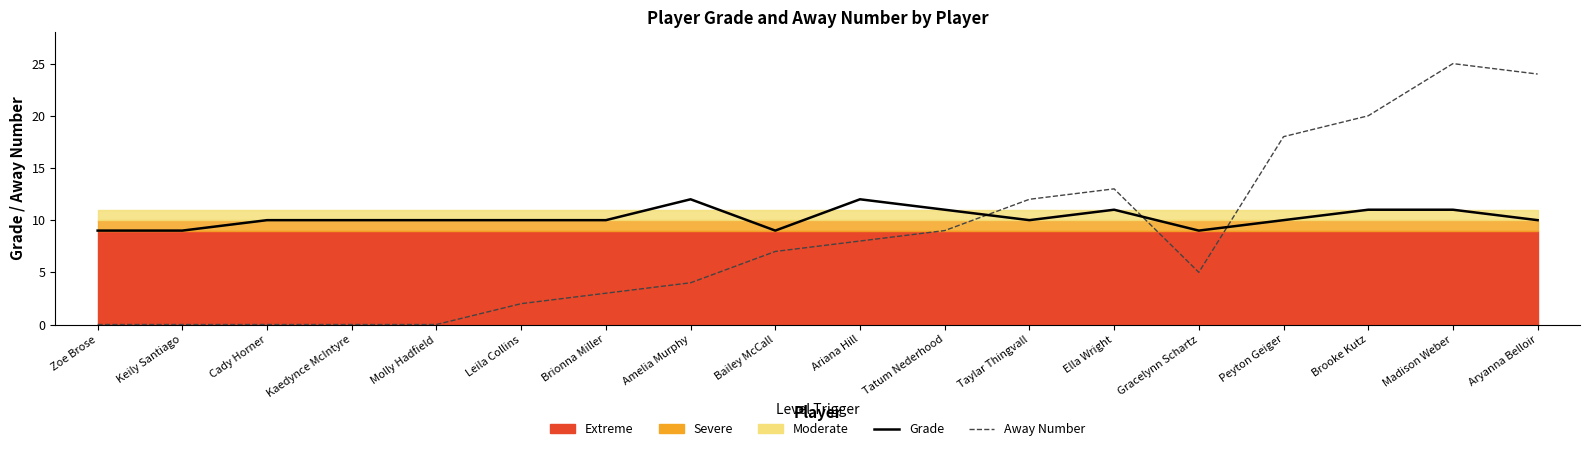

Which has a higher value, Gracelynn Schartz or Molly Hadfield?

Molly Hadfield